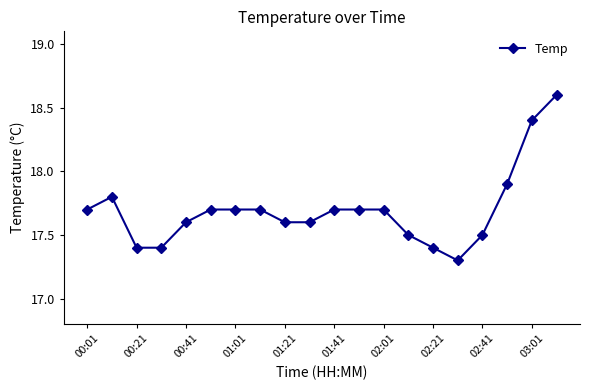

What is the value of the 5th point from the left?

17.6